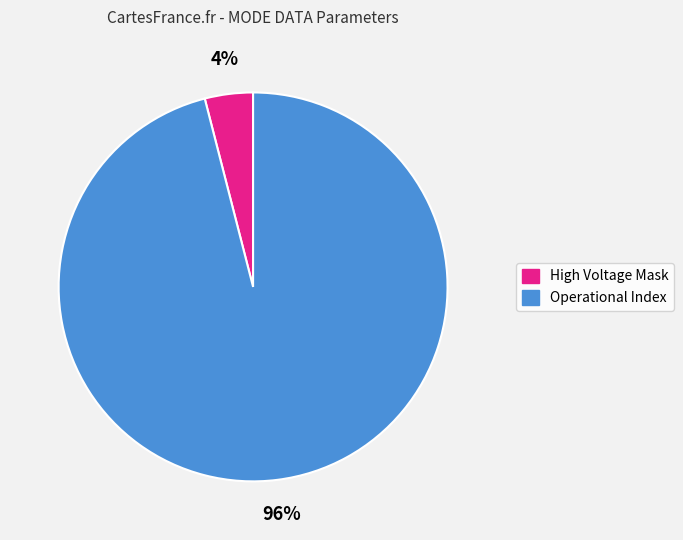

How many slices are in this pie chart?

2